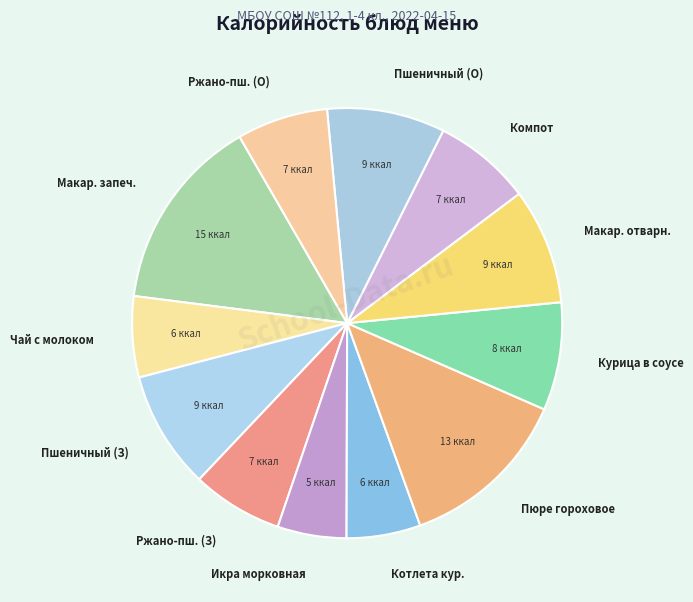

Does Икра морковная represent more than half of the total?

No